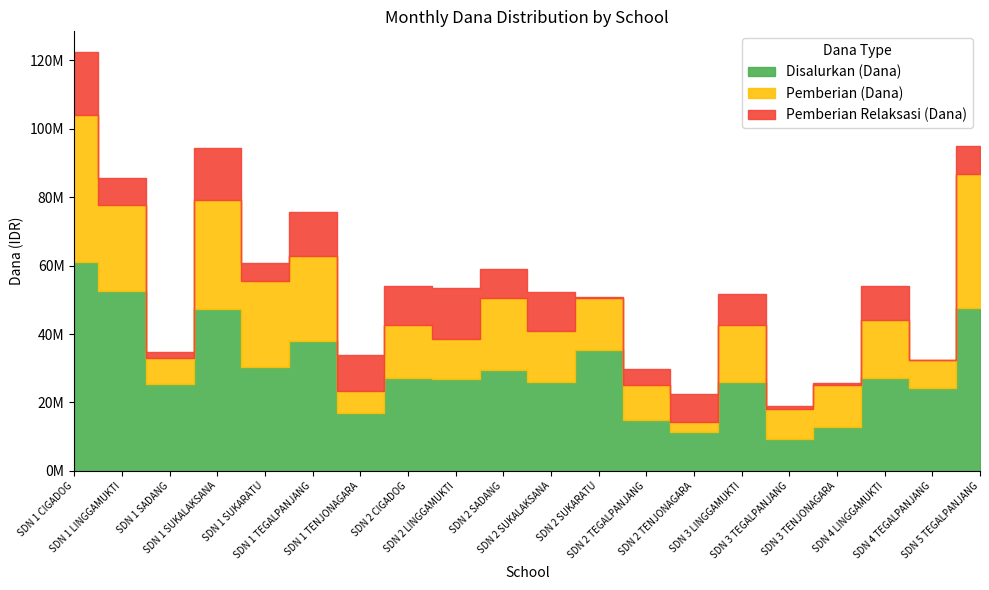

How many categories are shown in the chart?

20